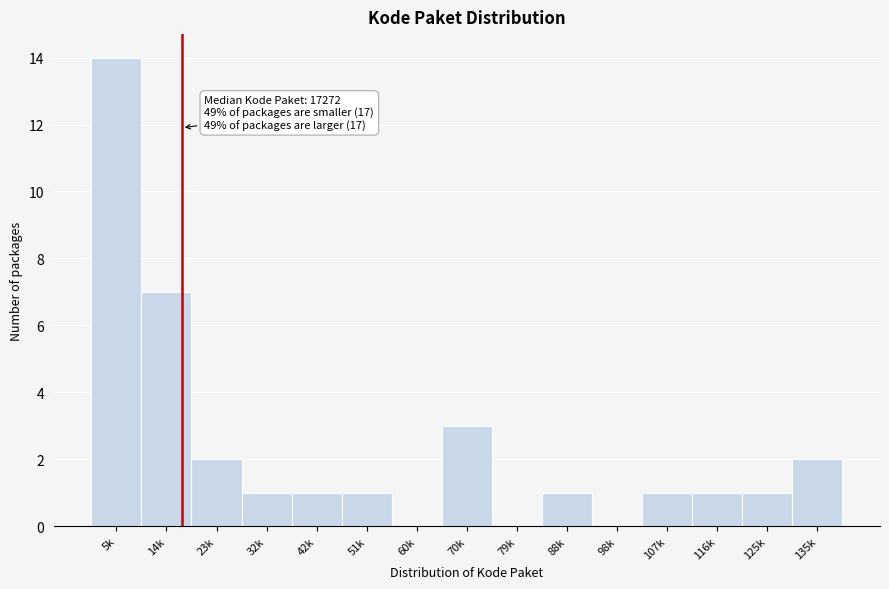

Reading left to right, list all the values displayed in this chart.

5k=14	14k=7	23k=2	32k=1	42k=1	51k=1	60k=0	70k=3	79k=0	88k=1	98k=0	107k=1	116k=1	125k=1	135k=2